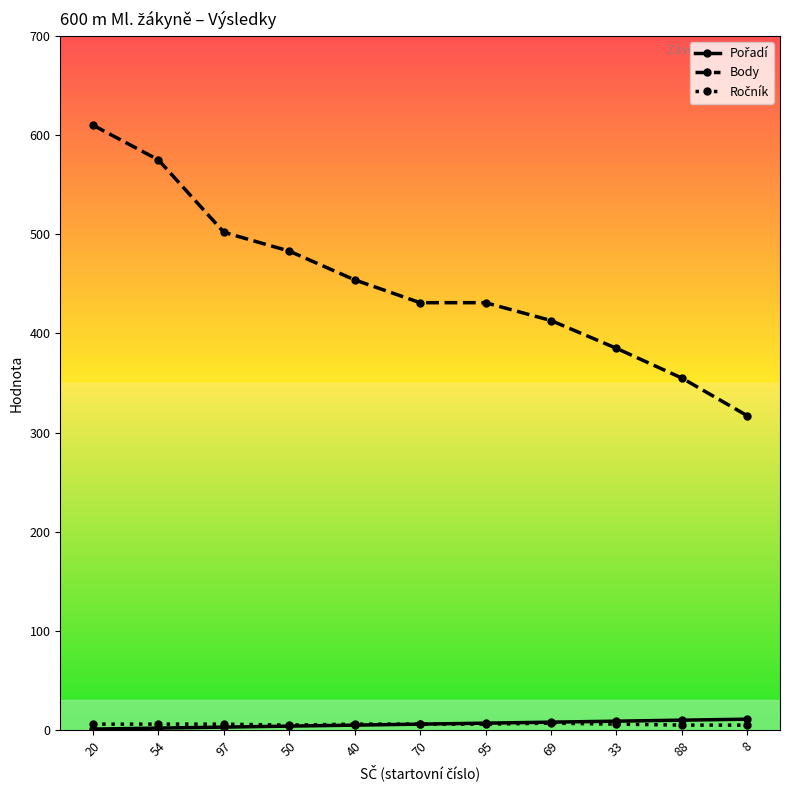

Which series has the largest total across all categories?

Body